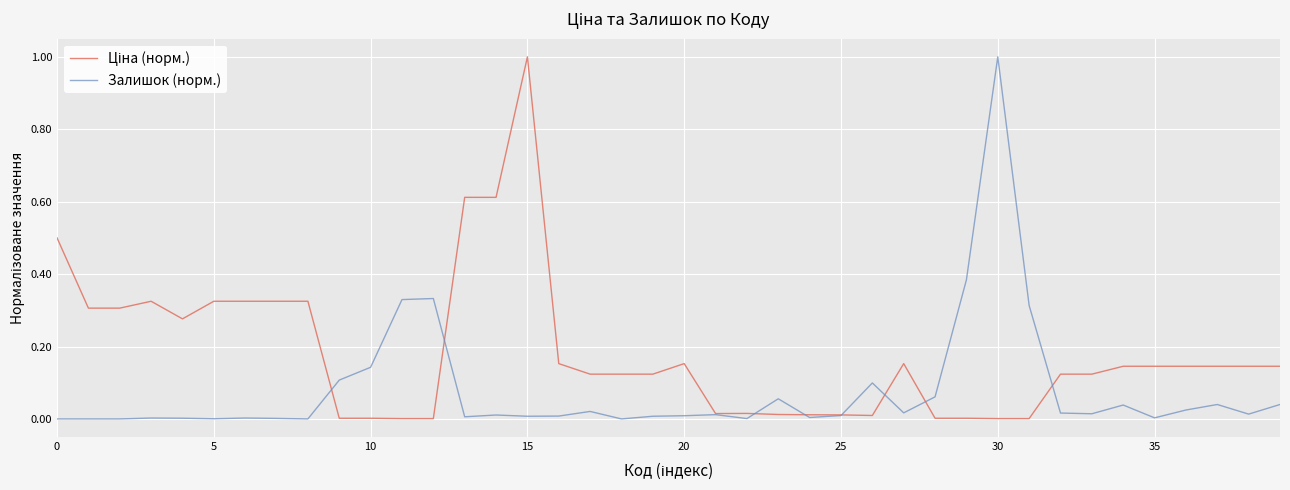

What is the maximum value shown in the chart?

1.0